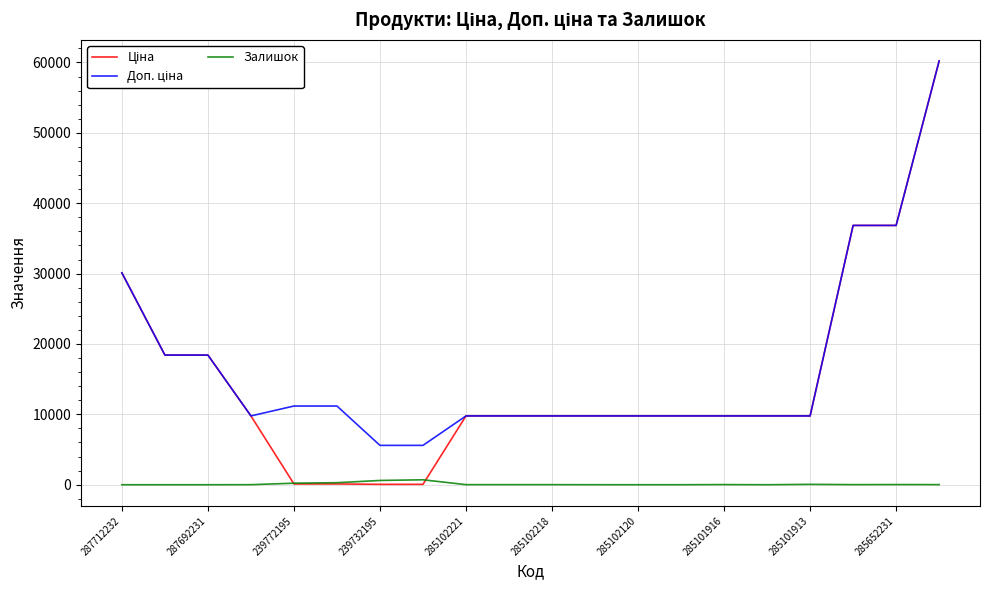

What is the maximum value shown in the chart?

60205.6